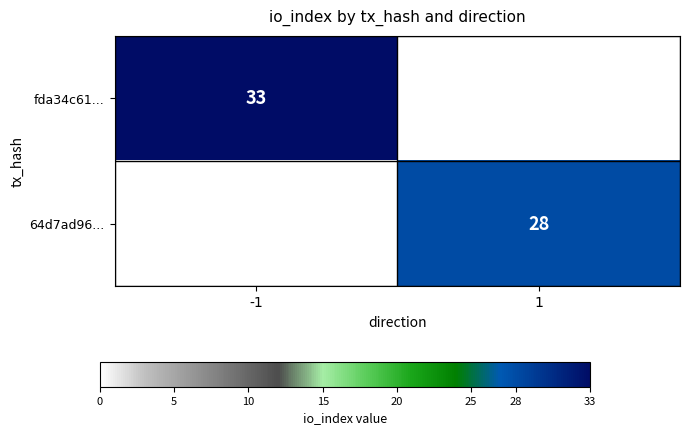

Is it true that fda34c61... equals 33 at -1?

True